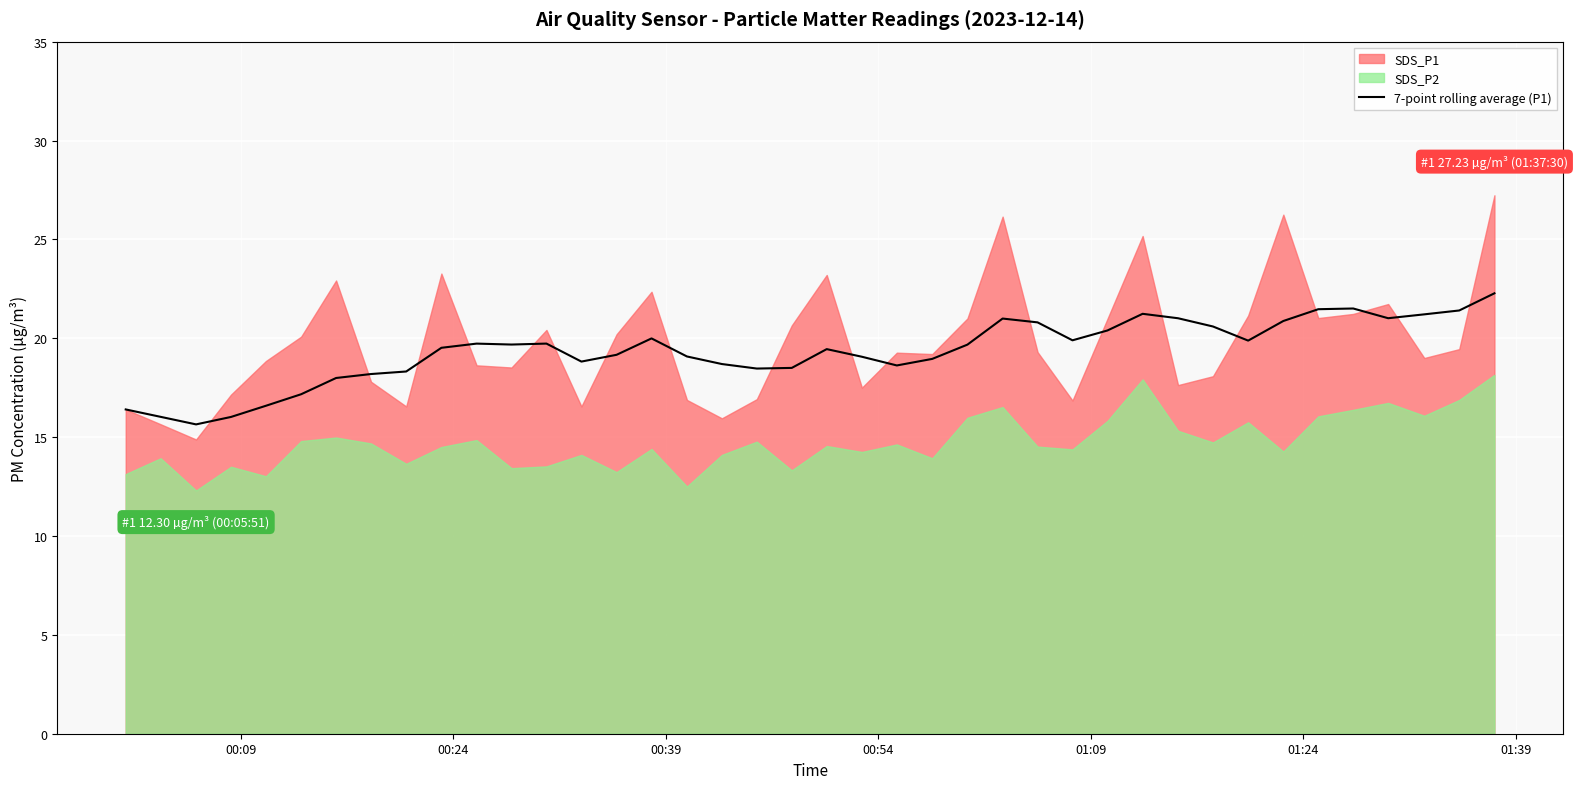

What is the highest value of the 7-point rolling average (P1) series?

22.3